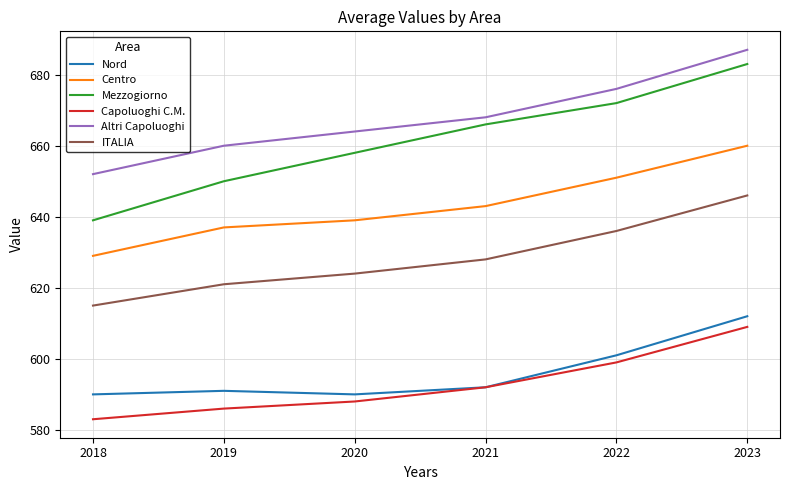

Is it true that Nord equals 590 at 2020?

True